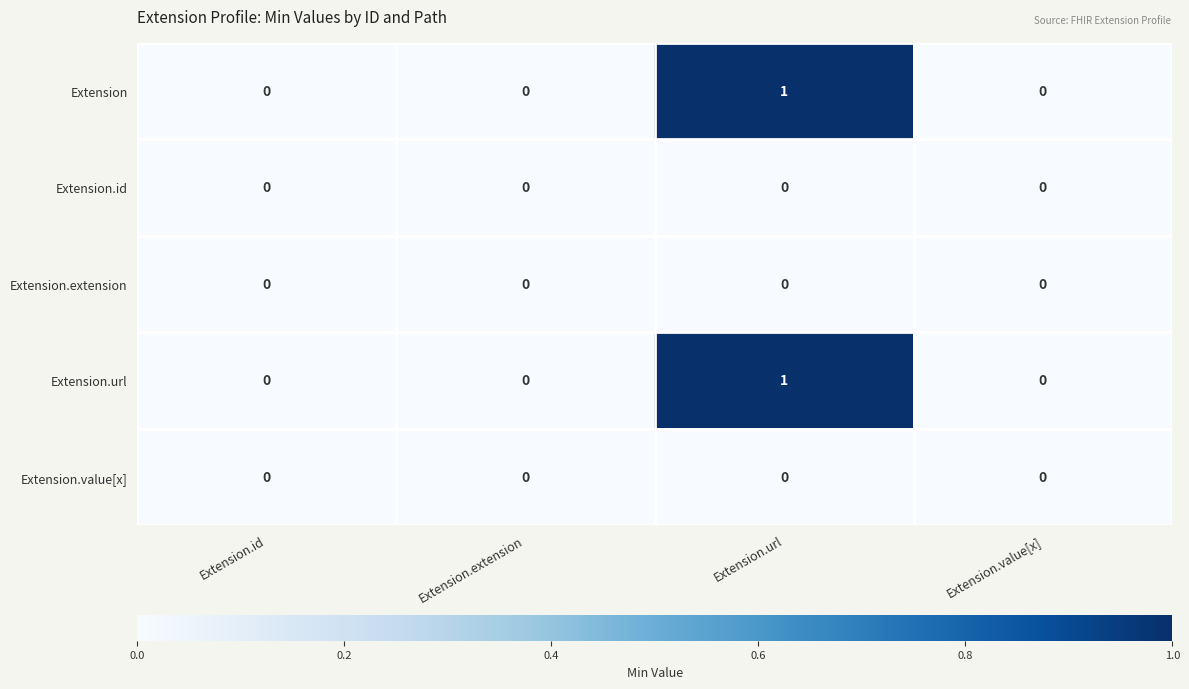

How many Extension values are between 0 and 1?

4